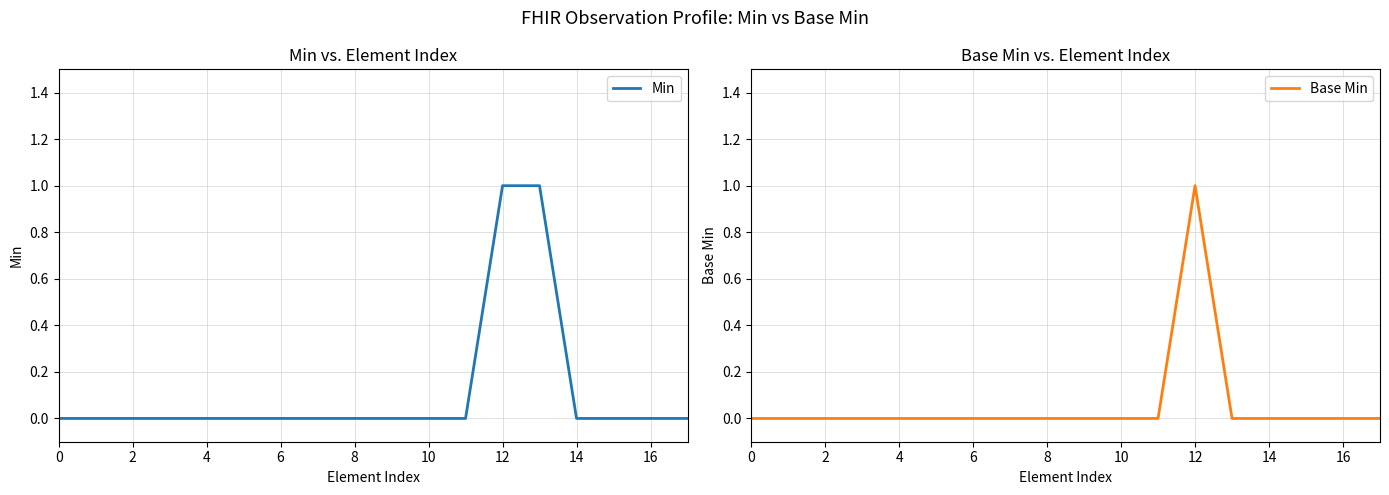

What are all the series names shown in the legend?

Min, Base Min